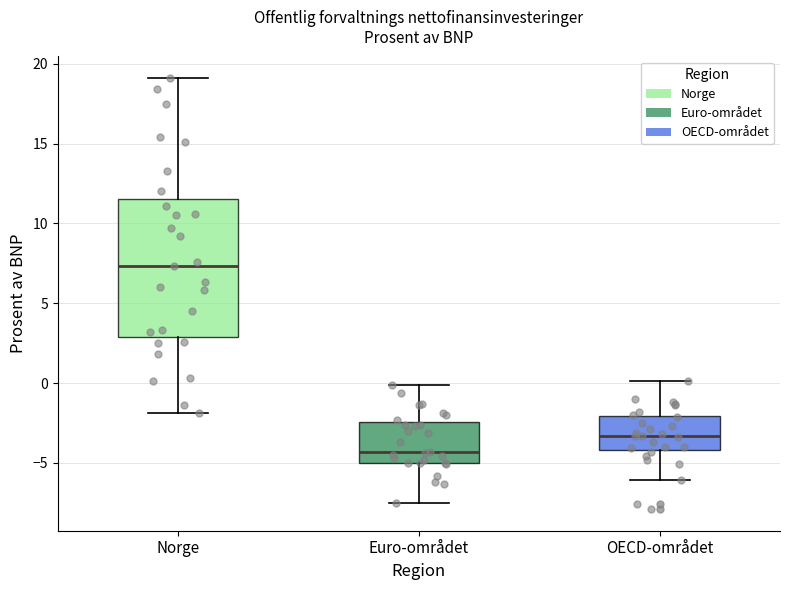

Which box has the lowest median line?

Euro-området